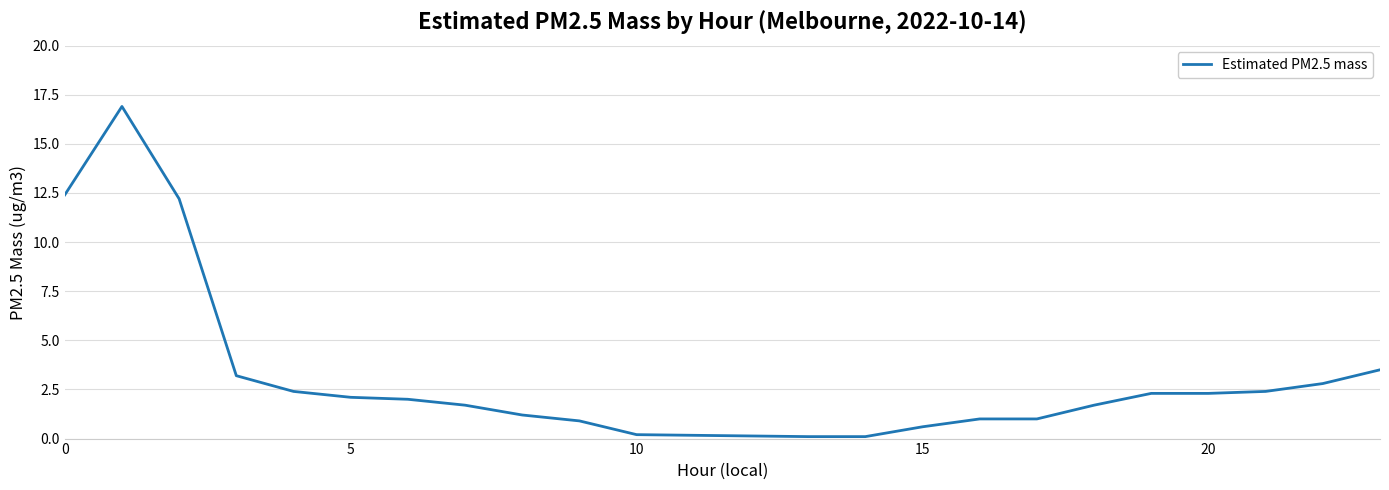

What is the maximum value shown in the chart?

16.9